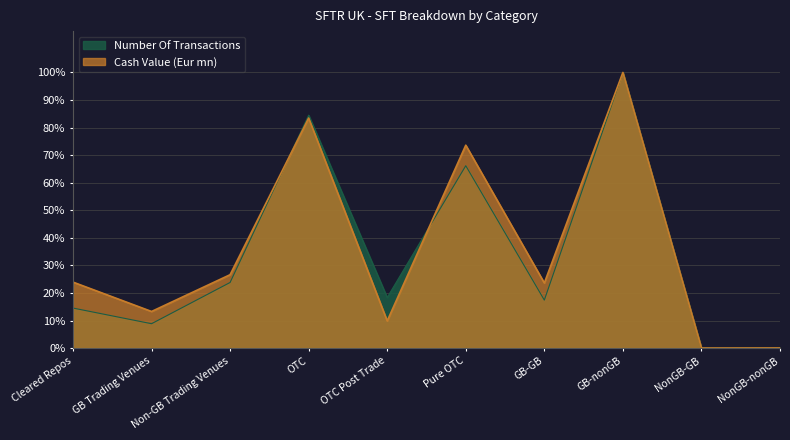

In Number Of Transactions, how many points are lower than both neighbors (excluding endpoints)?

4